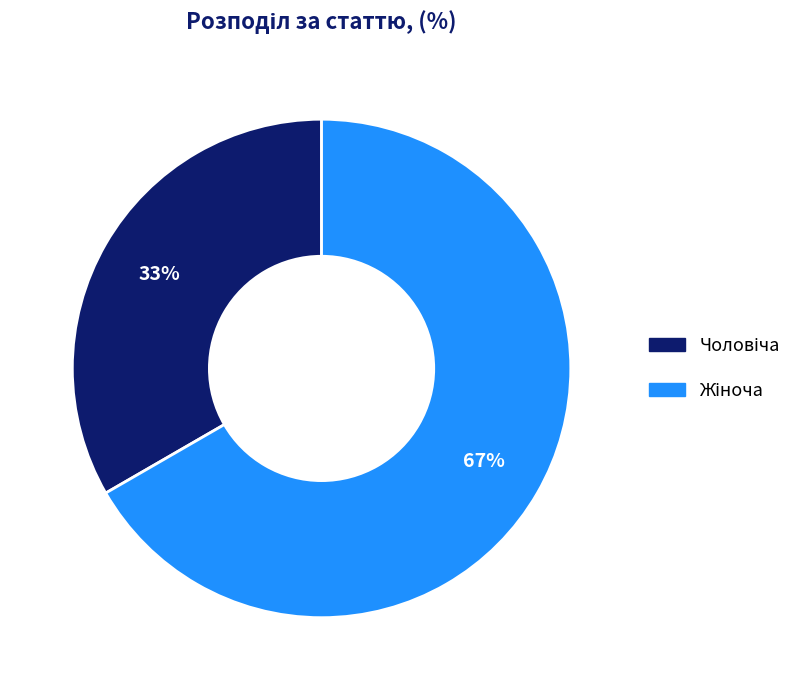

Does any single category account for the majority?

Yes